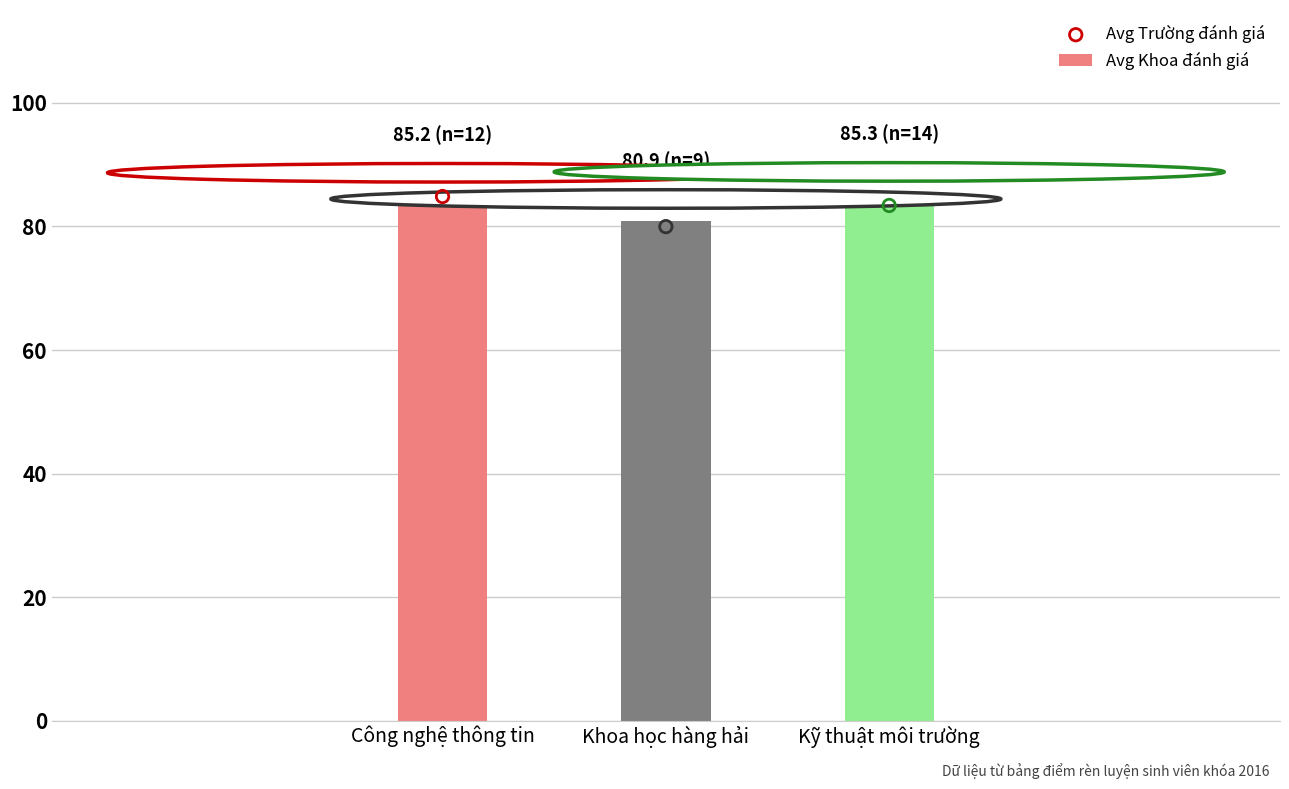

At how many categories does at least one series exceed 81?

2